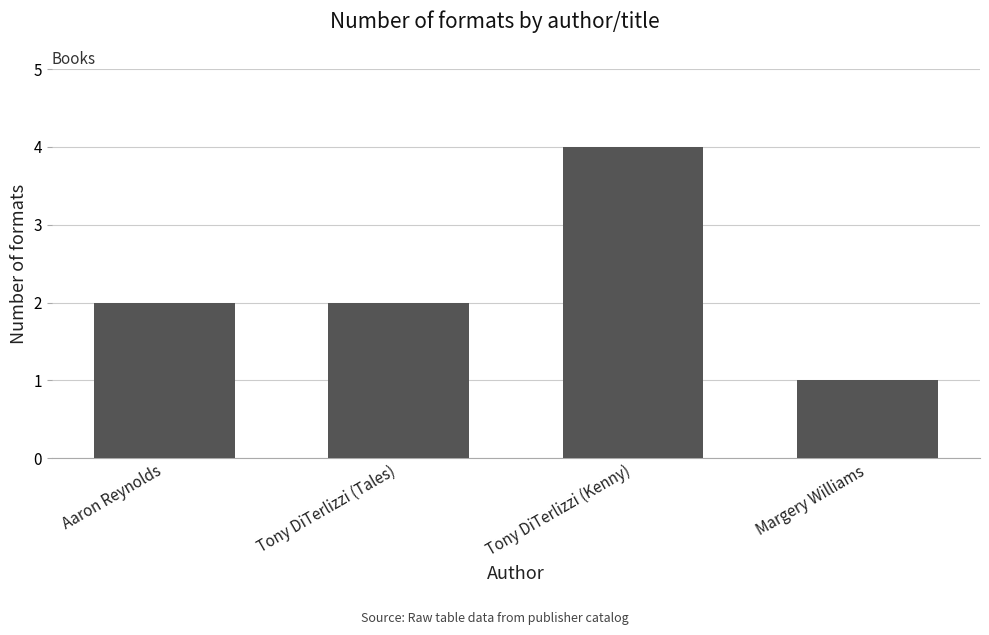

What is the average value?

2